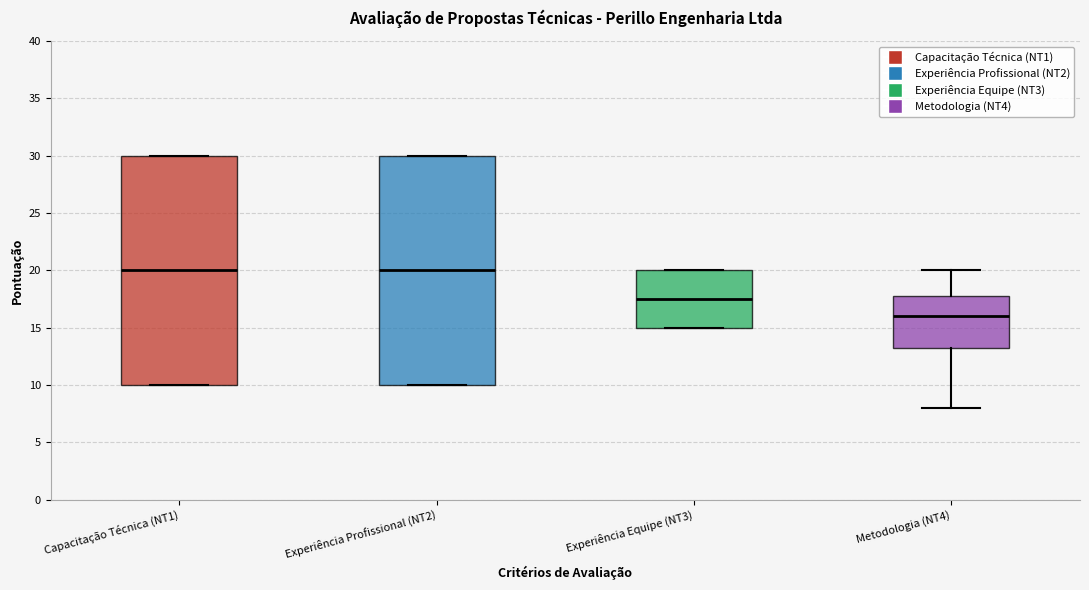

Reading left to right, read every box against the y-axis: the position of its median line, the range the box covers, and the ends of its whiskers. The values are not printed on the chart, so give them approximately, as read against the axis.

Capacitação Técnica (NT1): median 20.0, box 10.0 to 30.0, whiskers 10.0 to 30.0
Experiência Profissional (NT2): median 20.0, box 10.0 to 30.0, whiskers 10.0 to 30.0
Experiência Equipe (NT3): median 17.5, box 15.0 to 20.0, whiskers 15.0 to 20.0
Metodologia (NT4): median 16.0, box 13.5 to 18.0, whiskers 8.0 to 20.0